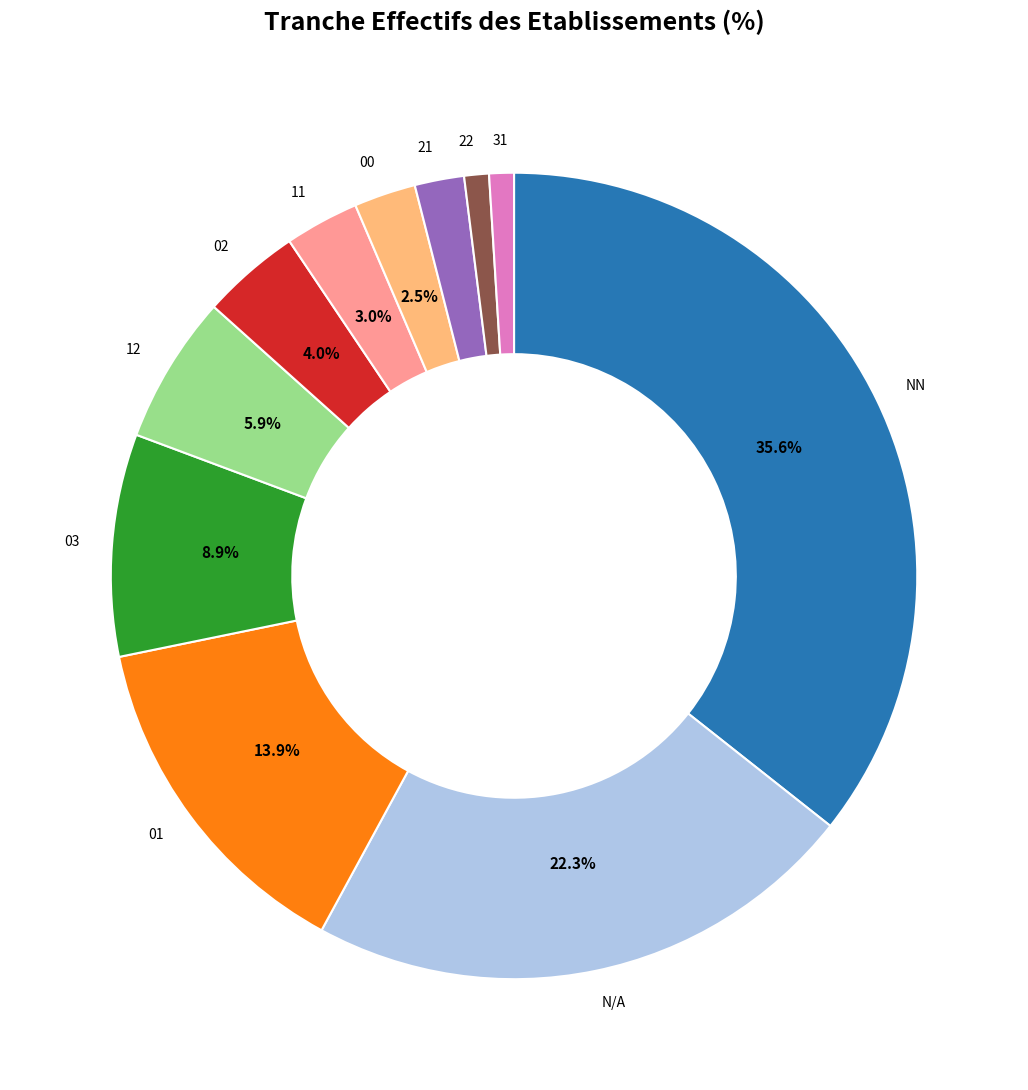

Is there a majority slice in this chart?

No